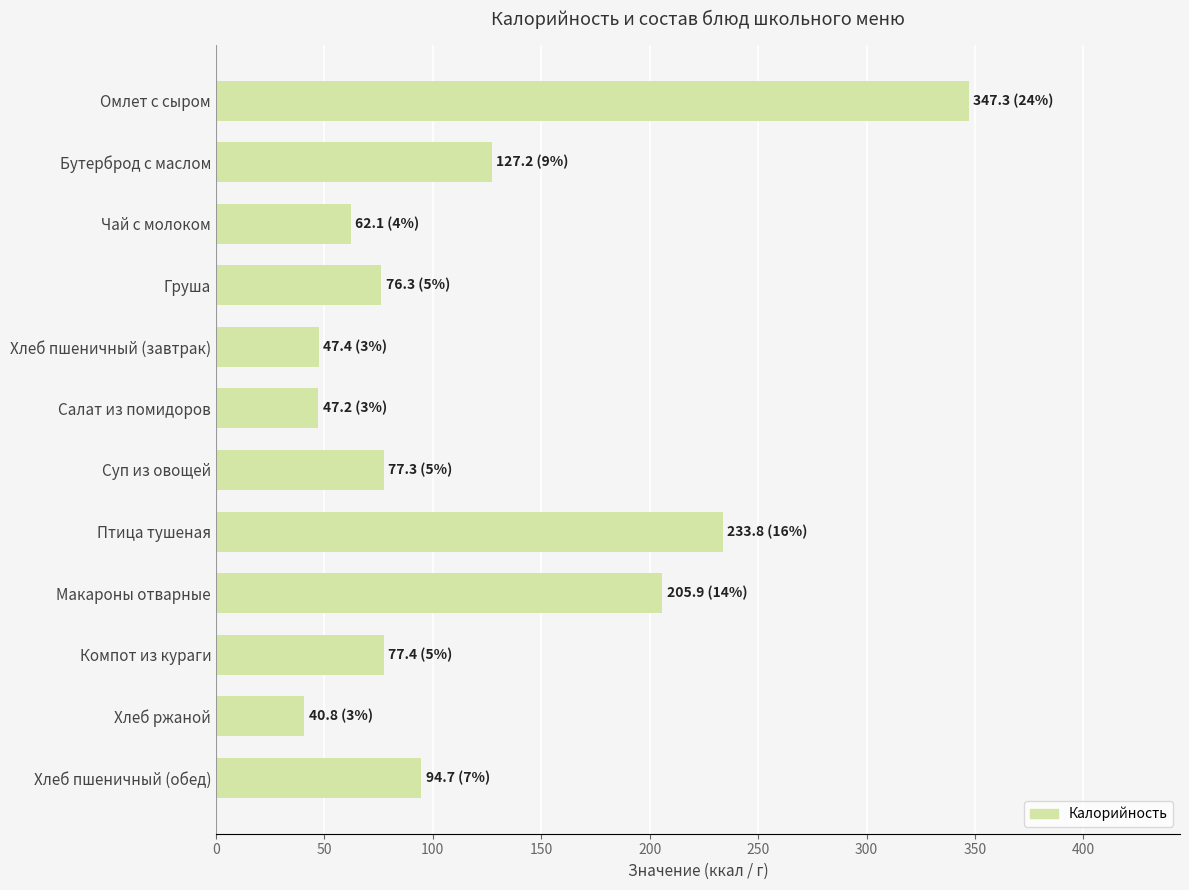

What is the value of the 8th bar from the top?

233.8